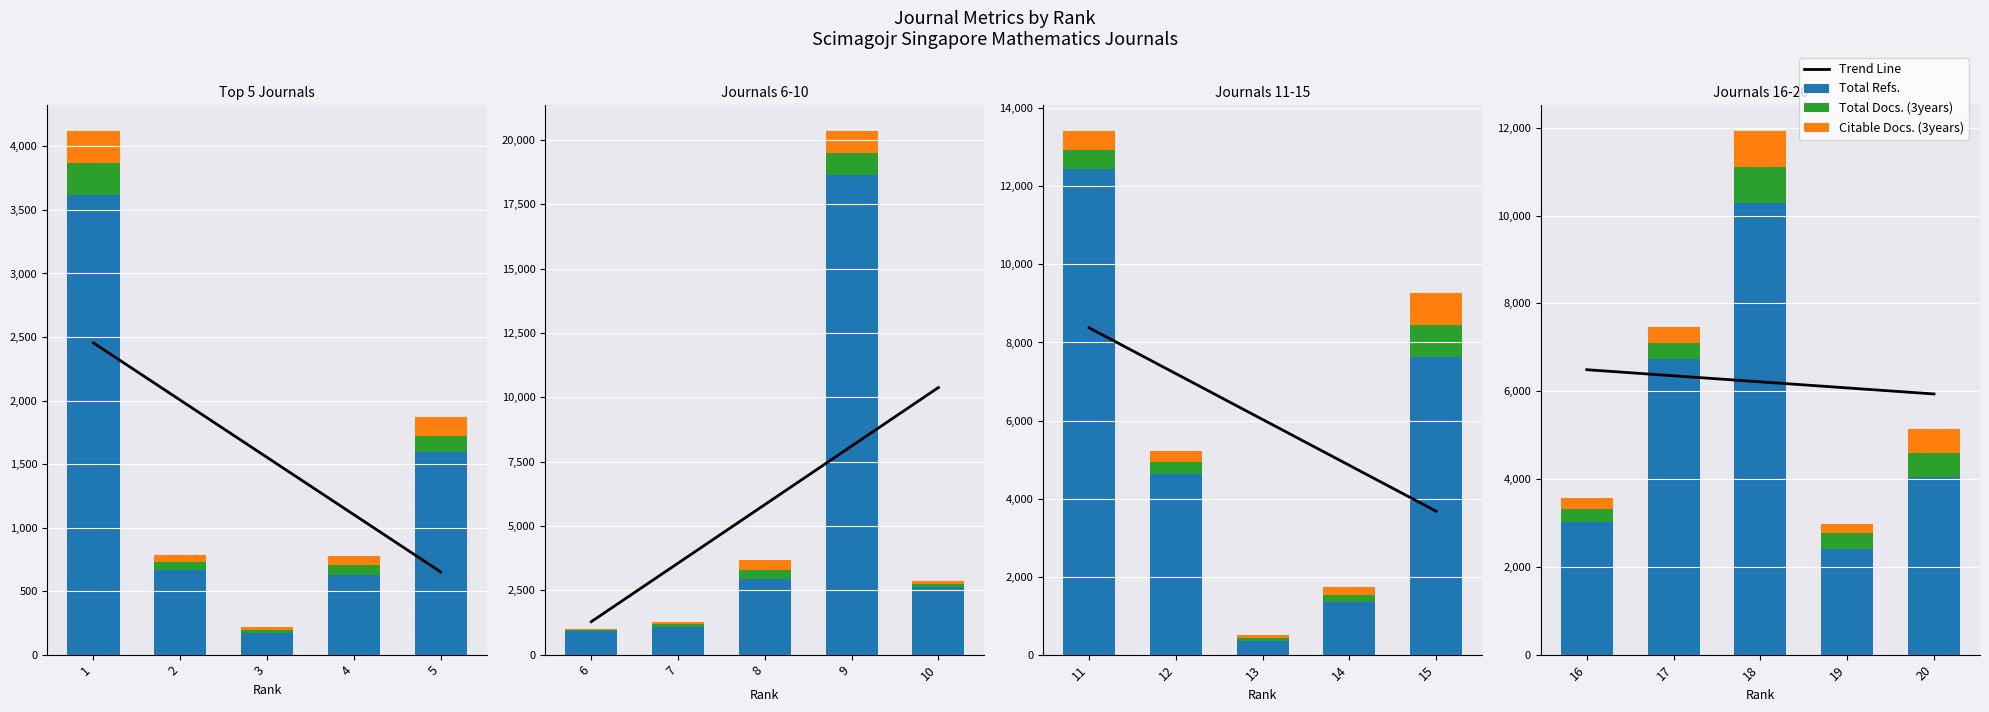

How many Citable Docs. (3years) values are between 263 and 545?

3